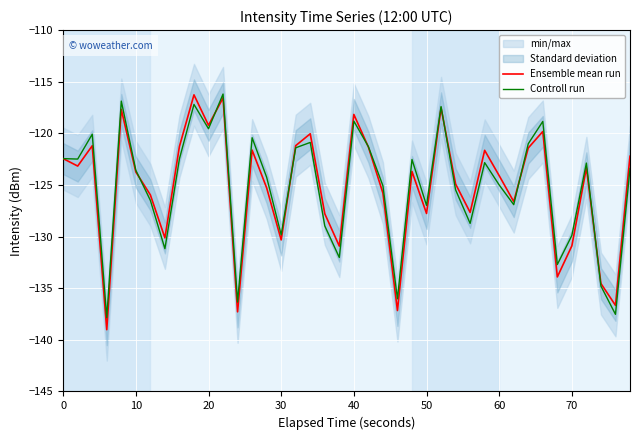

What is the lowest value of the Controll run series?

-137.9